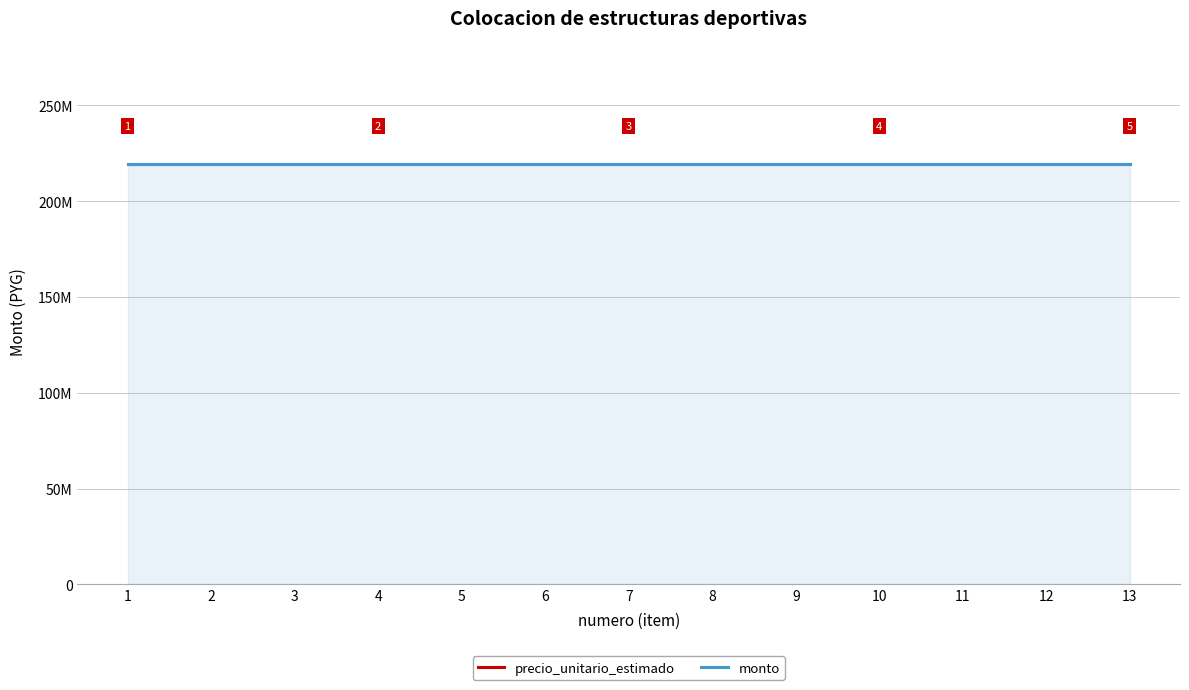

What is the value of the monto point at the 1st from the left?

219363793